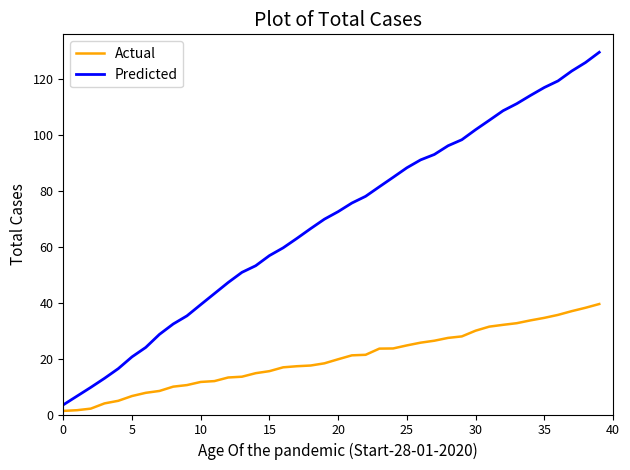

List the series in order of their overall mean, highest first.

Predicted, Actual